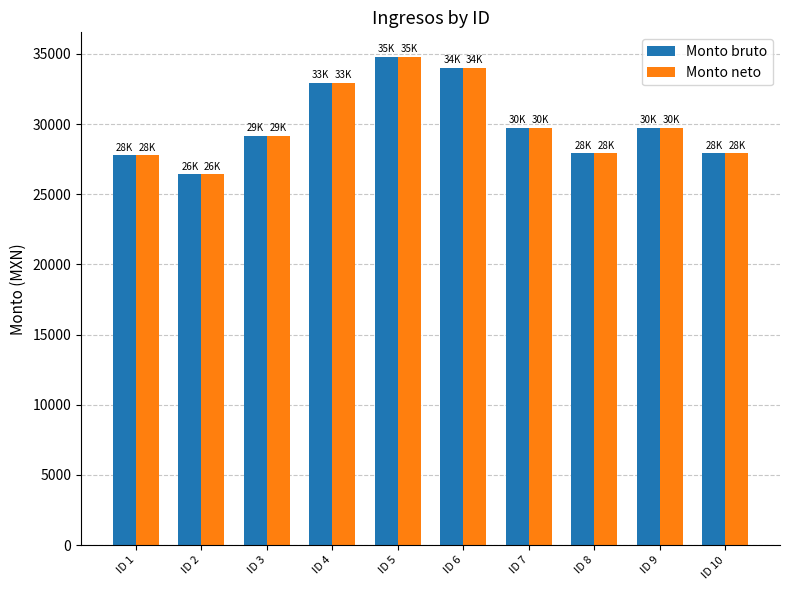

The value of Monto neto at ID 7 is 50221.0. True or false?

False